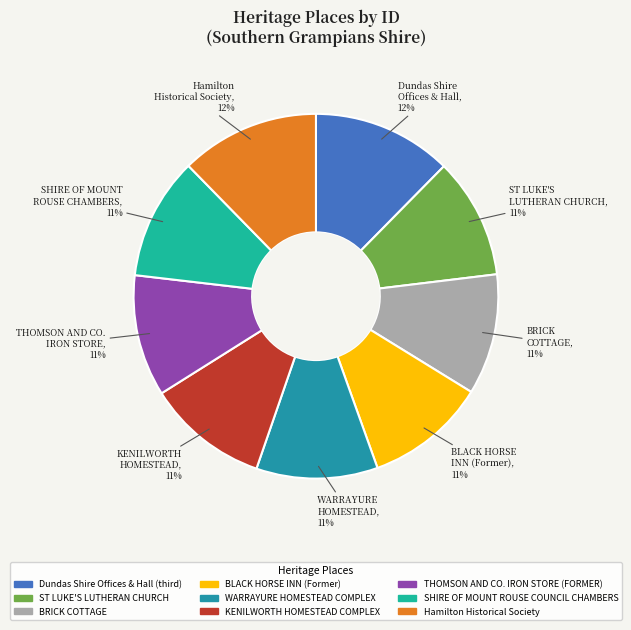

Is it true that Hamilton Historical Society is 12% of the pie?

True